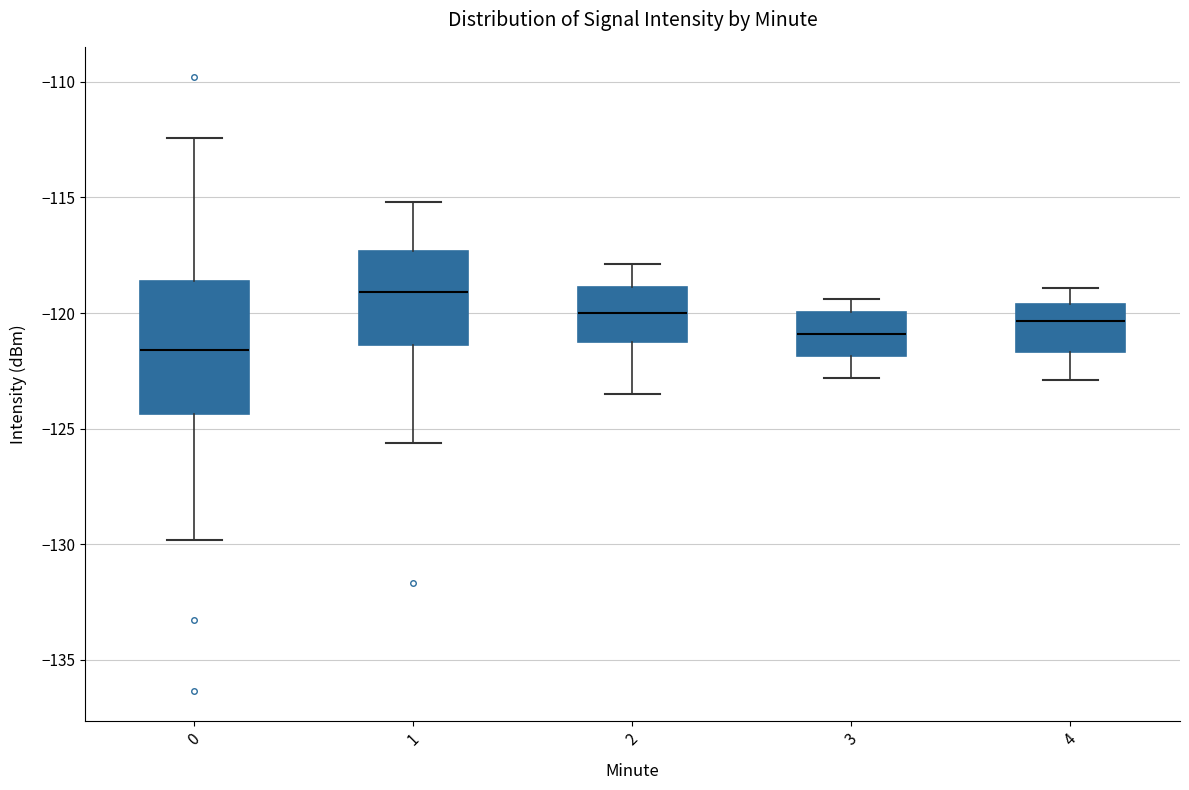

Which box's median line is the lowest?

0